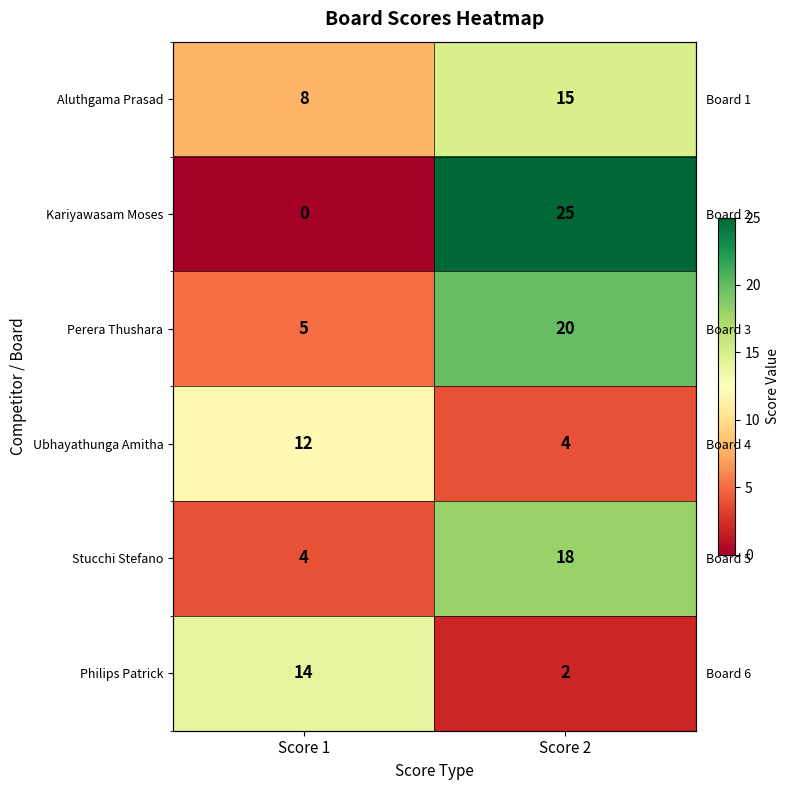

At how many categories does at least one series exceed 2?

2